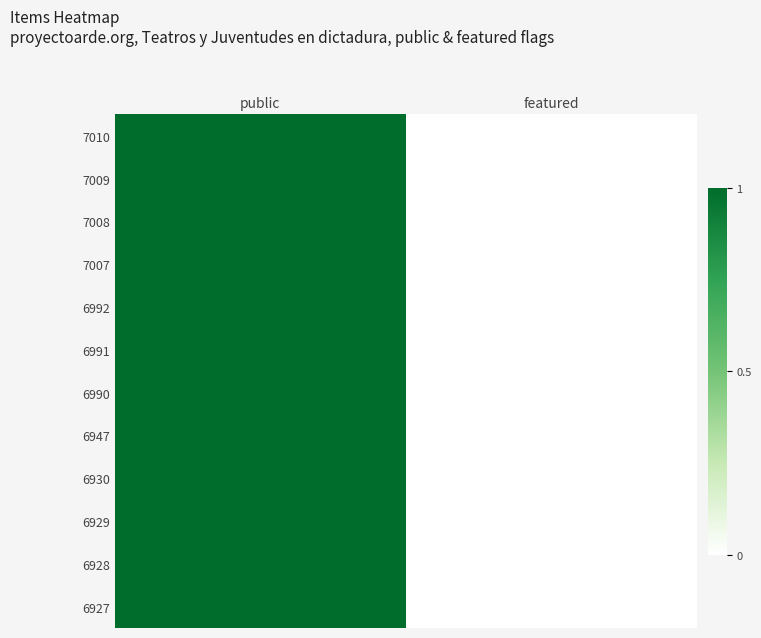

Between featured and public, which is larger?

public